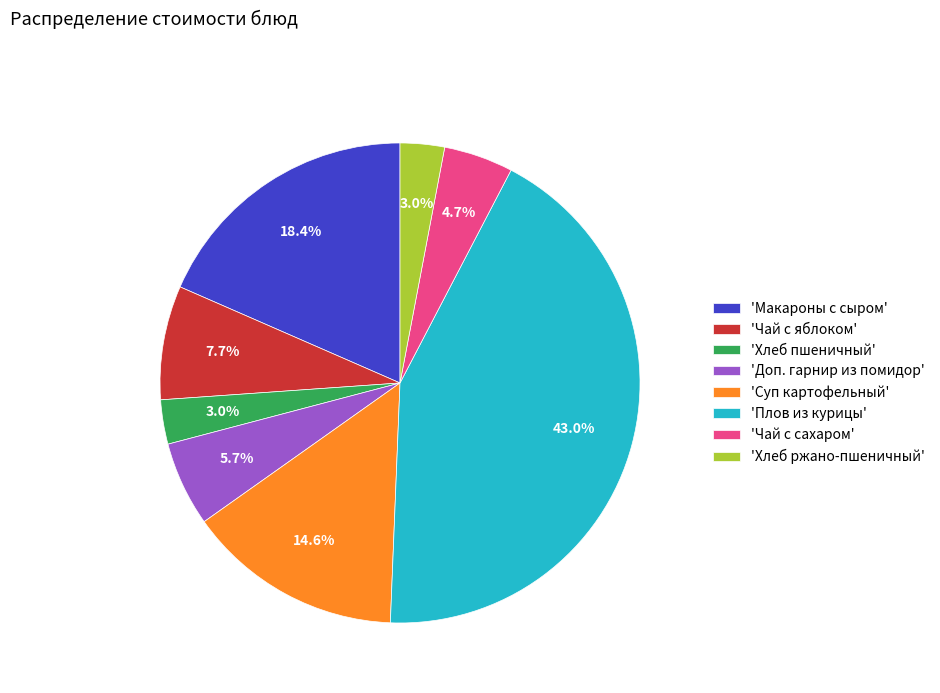

How many segments does this pie chart have?

8